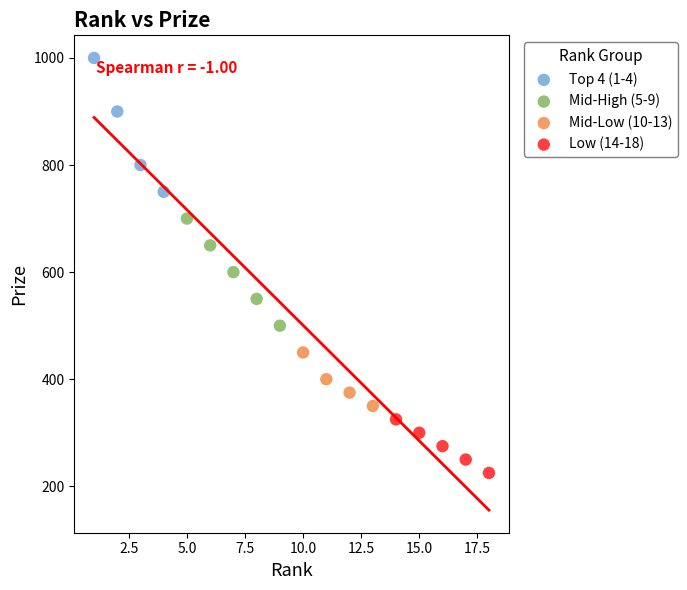

Which series reaches the maximum Y coordinate?

Top 4 (1-4)